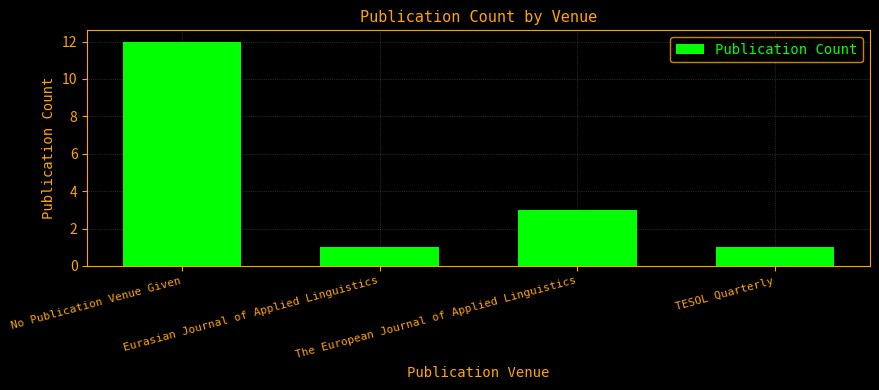

Approximately how many times larger is the value at The European Journal of Applied Linguistics compared to TESOL Quarterly?

3.0